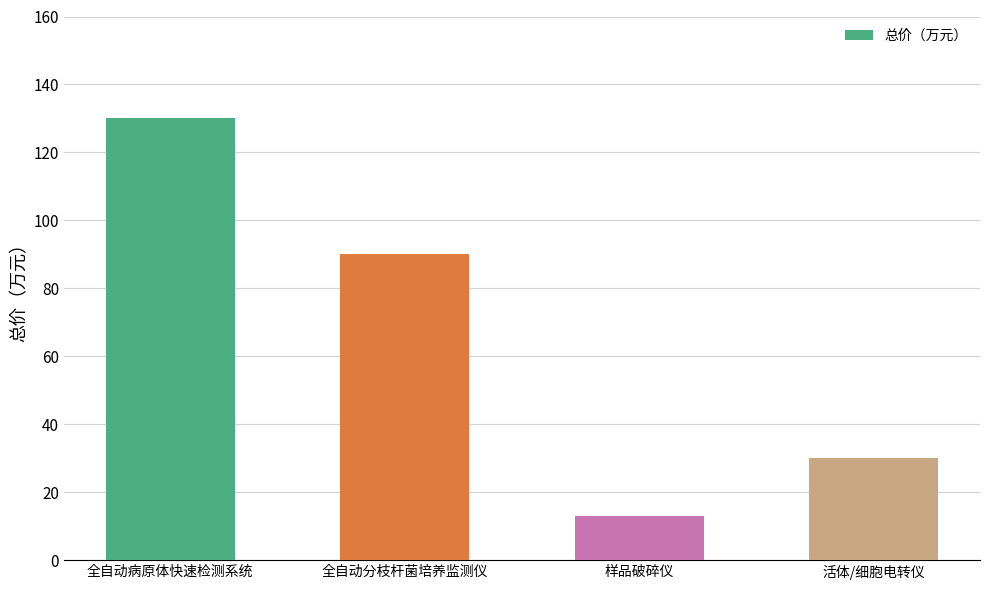

Is it true that the value at 全自动分枝杆菌培养监测仪 is 90?

True